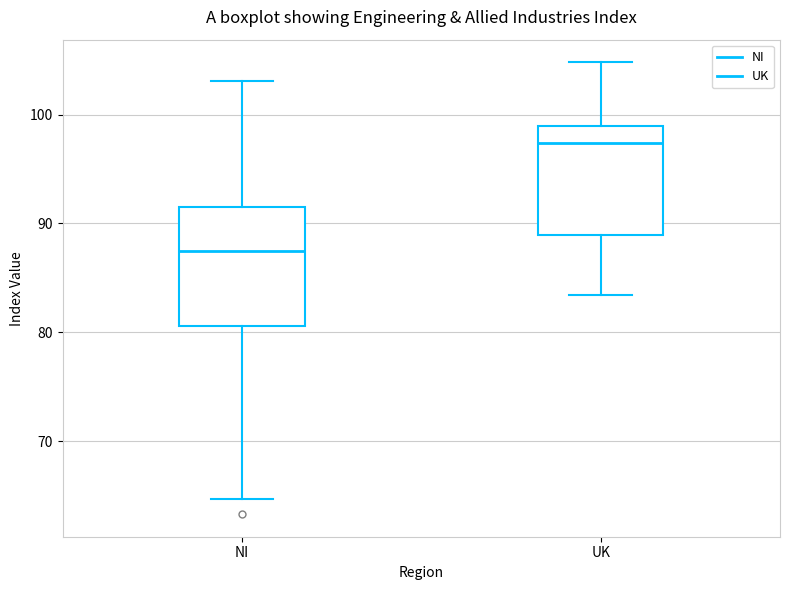

Where does the lower whisker of the box for NI end on the y-axis? The values are not printed on the chart, so give them approximately, as read against the axis.

65